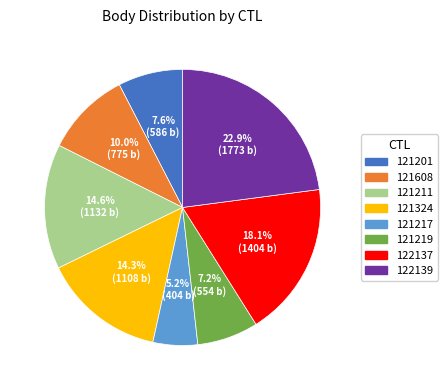

Does 121608 represent more than half of the total?

No